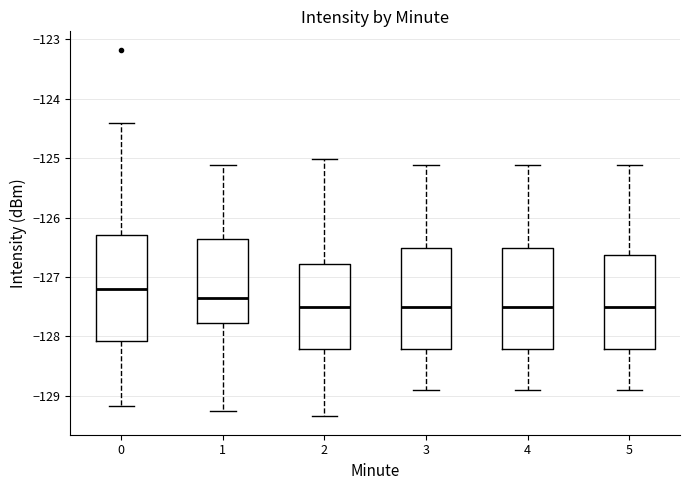

Reading left to right, read every box against the y-axis: the position of its median line, the range the box covers, and the ends of its whiskers. The values are not printed on the chart, so give them approximately, as read against the axis.

0: median -127.2, box -128.1 to -126.3, whiskers -129.2 to -124.4
1: median -127.4, box -127.8 to -126.4, whiskers -129.3 to -125.1
2: median -127.5, box -128.2 to -126.8, whiskers -129.3 to -125.0
3: median -127.5, box -128.2 to -126.5, whiskers -128.9 to -125.1
4: median -127.5, box -128.2 to -126.5, whiskers -128.9 to -125.1
5: median -127.5, box -128.2 to -126.6, whiskers -128.9 to -125.1